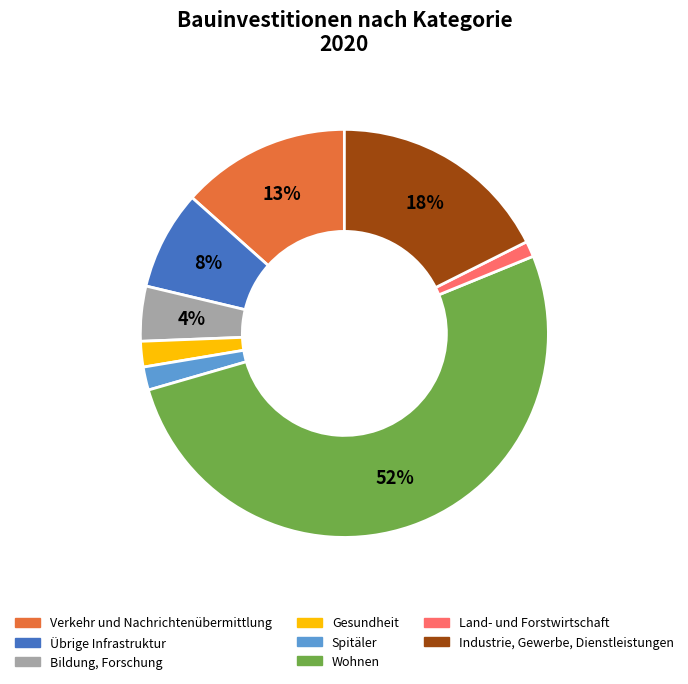

How many segments does this pie chart have?

8